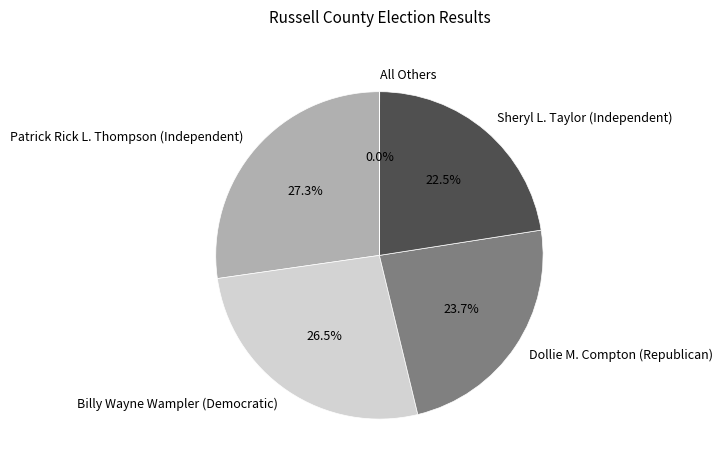

What is the largest slice in the pie chart?

Patrick Rick L. Thompson (Independent)